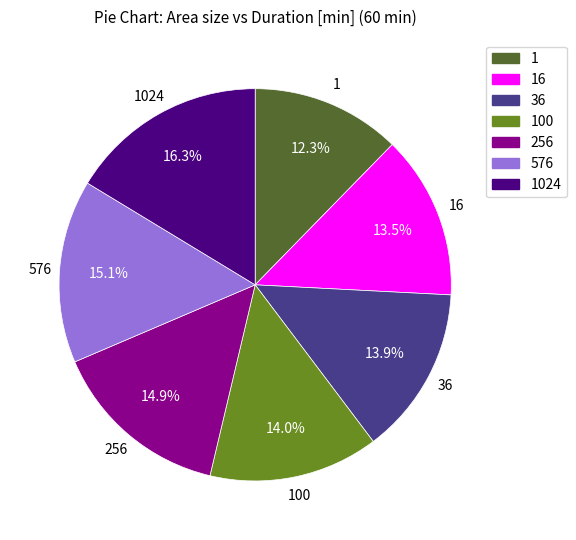

Does any single category account for the majority?

No